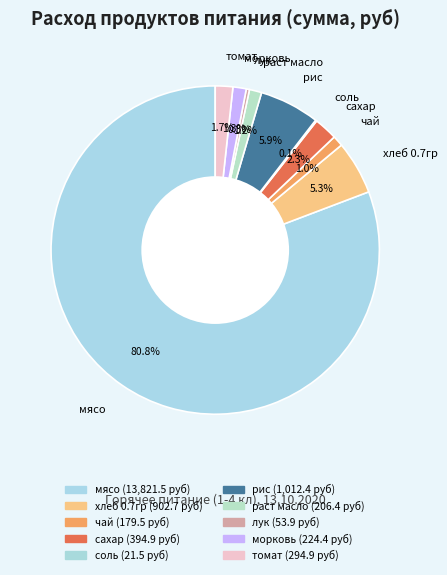

Approximately how many times larger is the value at лук compared to раст масло?

0.3